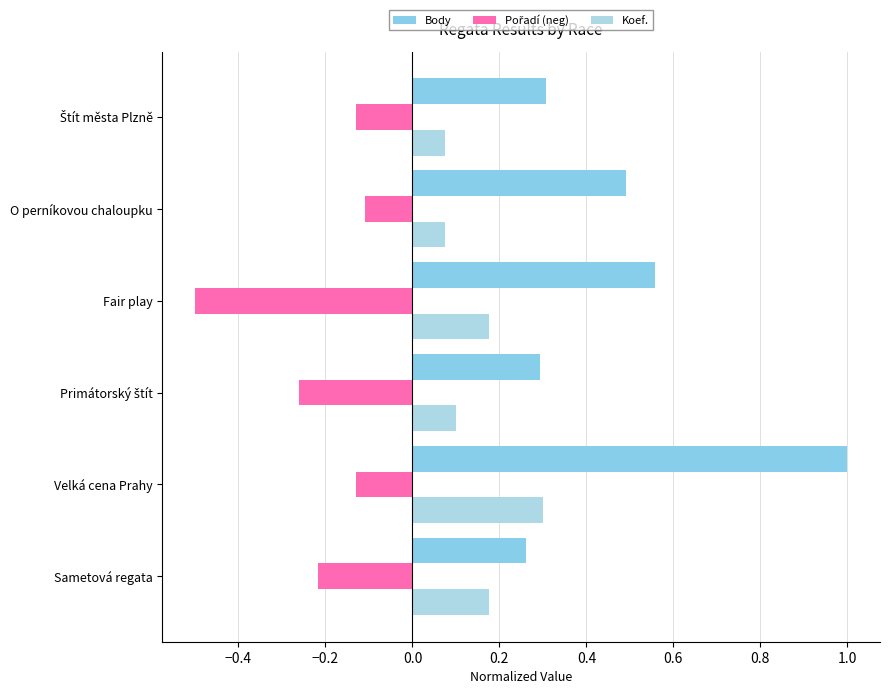

How many categories are shown in the chart?

6